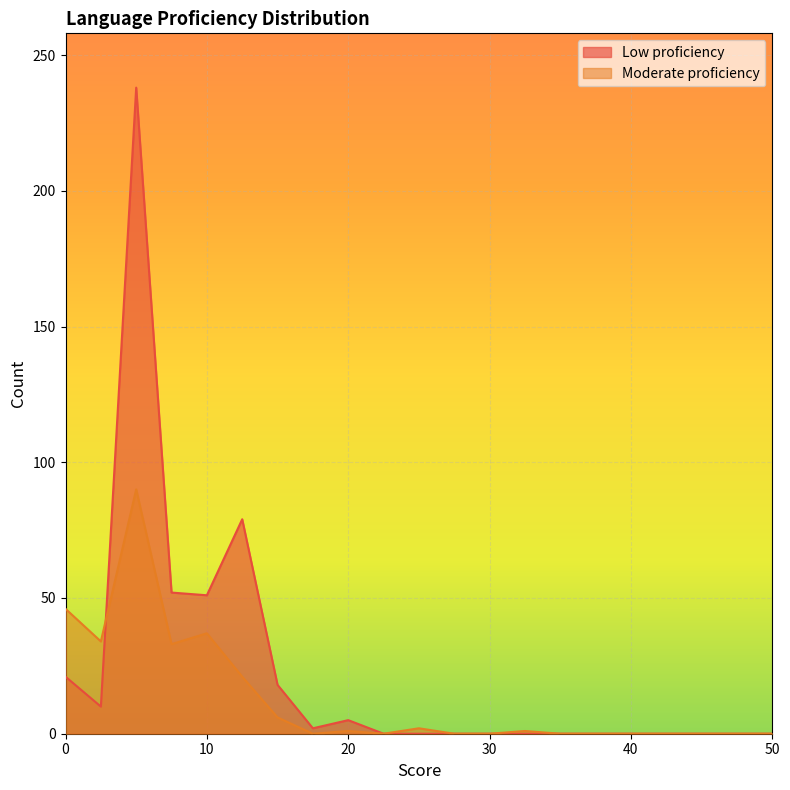

What is the difference between the Low proficiency values at 40 and 15?

18